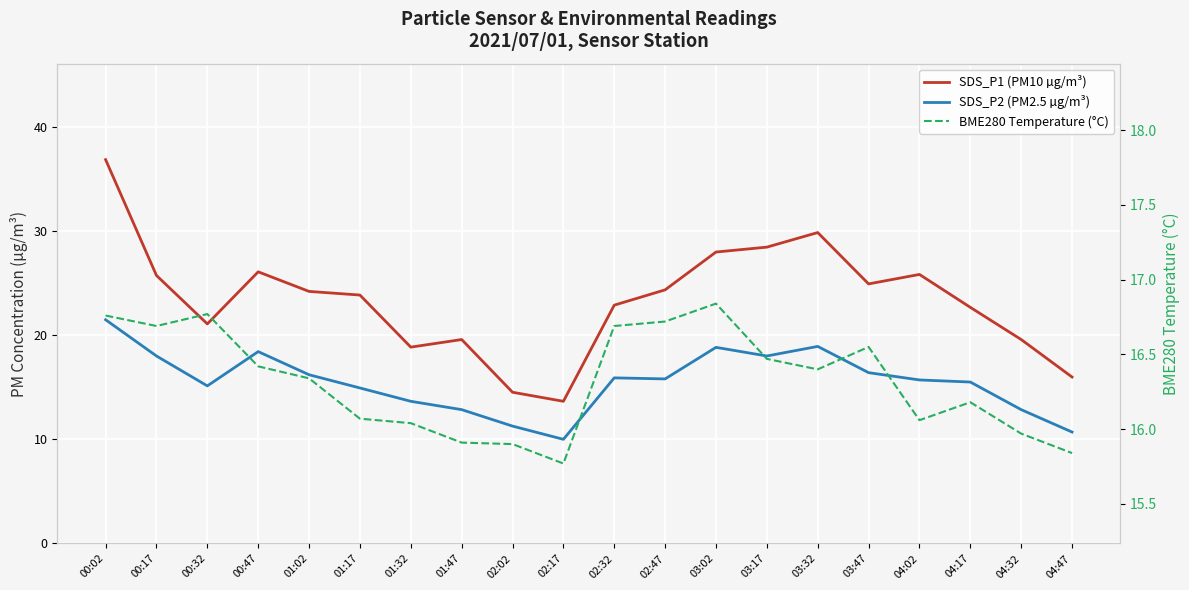

What is the minimum value for SDS_P1 (PM10 µg/m³)?

13.7